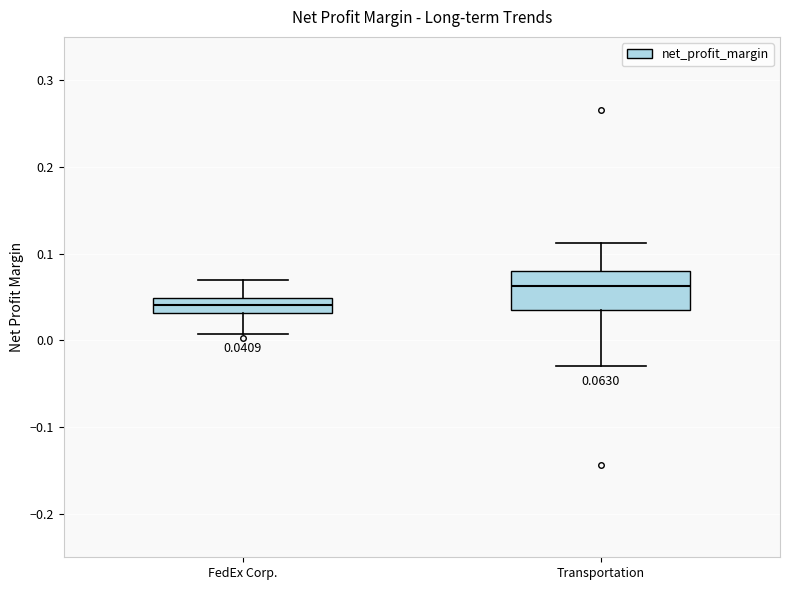

Comparing the boxes themselves (not the whiskers), which one is the tallest?

Transportation